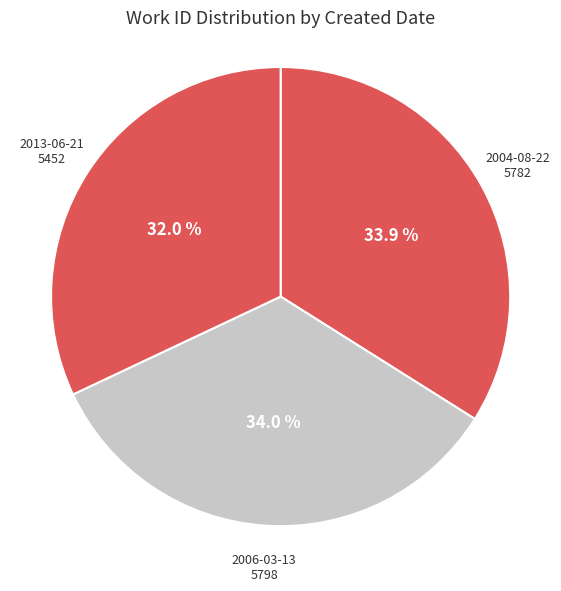

What is the ratio of the value at 2013-06-21 to the value at 2006-03-13?

0.9